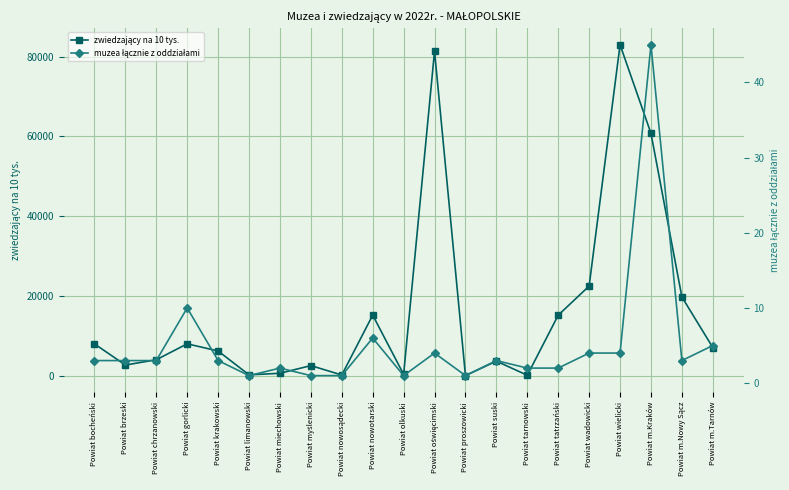

Rank the series by their maximum value, from lowest to highest.

muzea łącznie z oddziałami, zwiedzający na 10 tys.